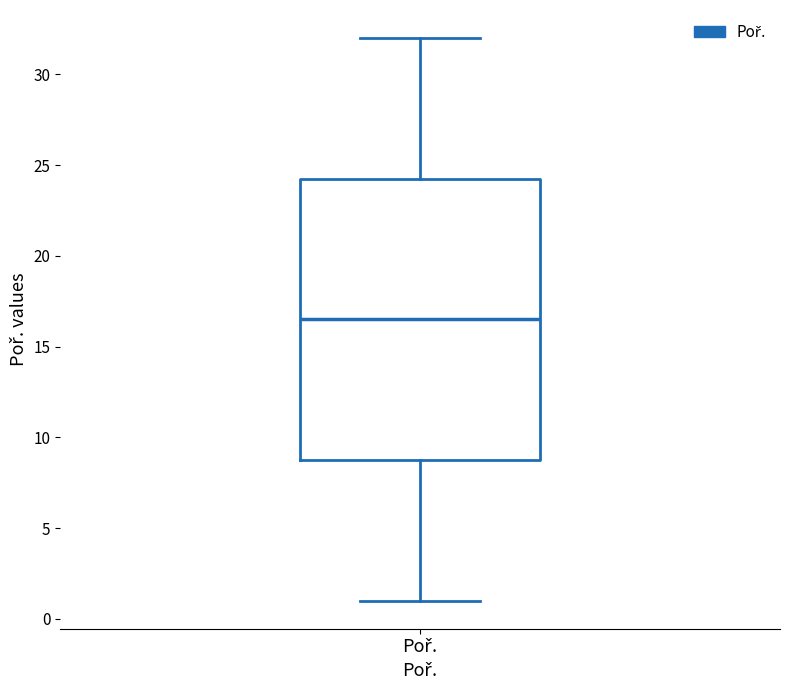

Transcribe this box plot: give where the median line is, the range the box spans, and where the two whiskers end, as read against the y-axis. The values are not printed on the chart, so give them approximately, as read against the axis.

median 16.5, box 9.0 to 24.5, whiskers 1.0 to 32.0